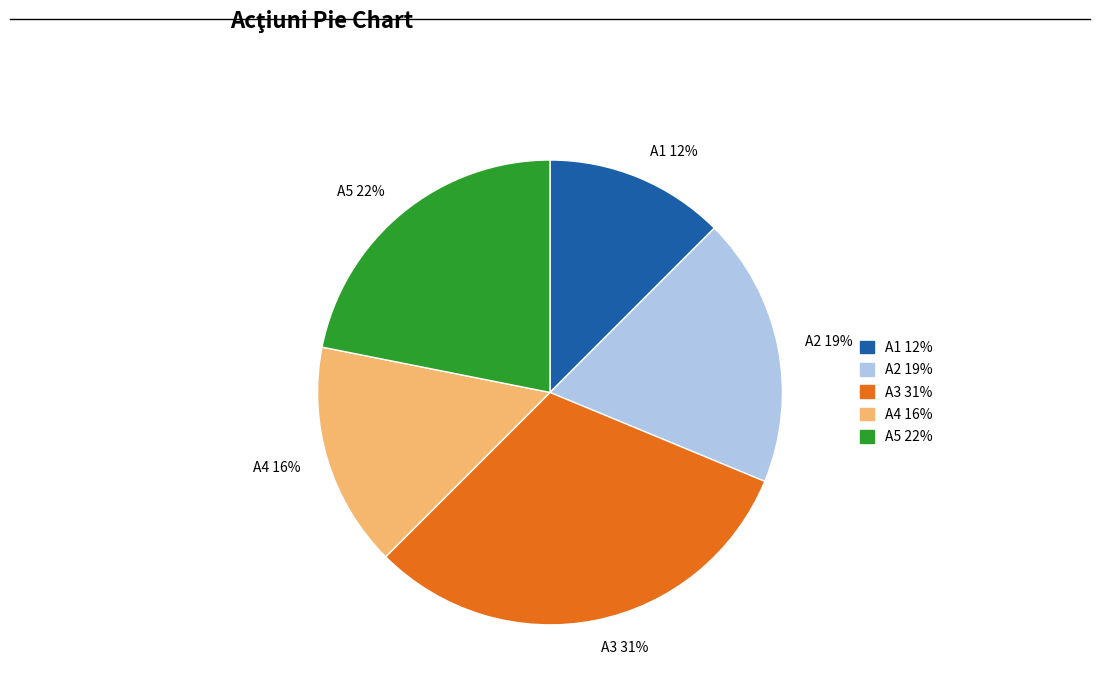

To the nearest percent, what portion does A5 represent?

22%